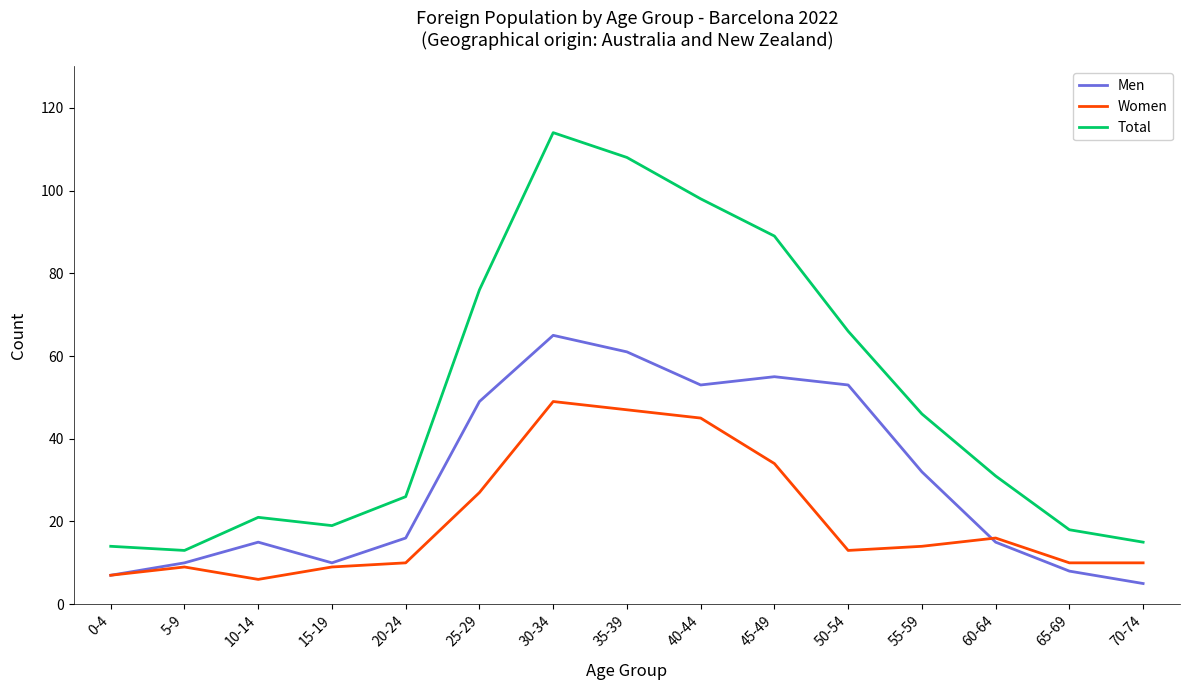

Is the value of Men at 10-14 greater than the value of Total at 15-19?

No